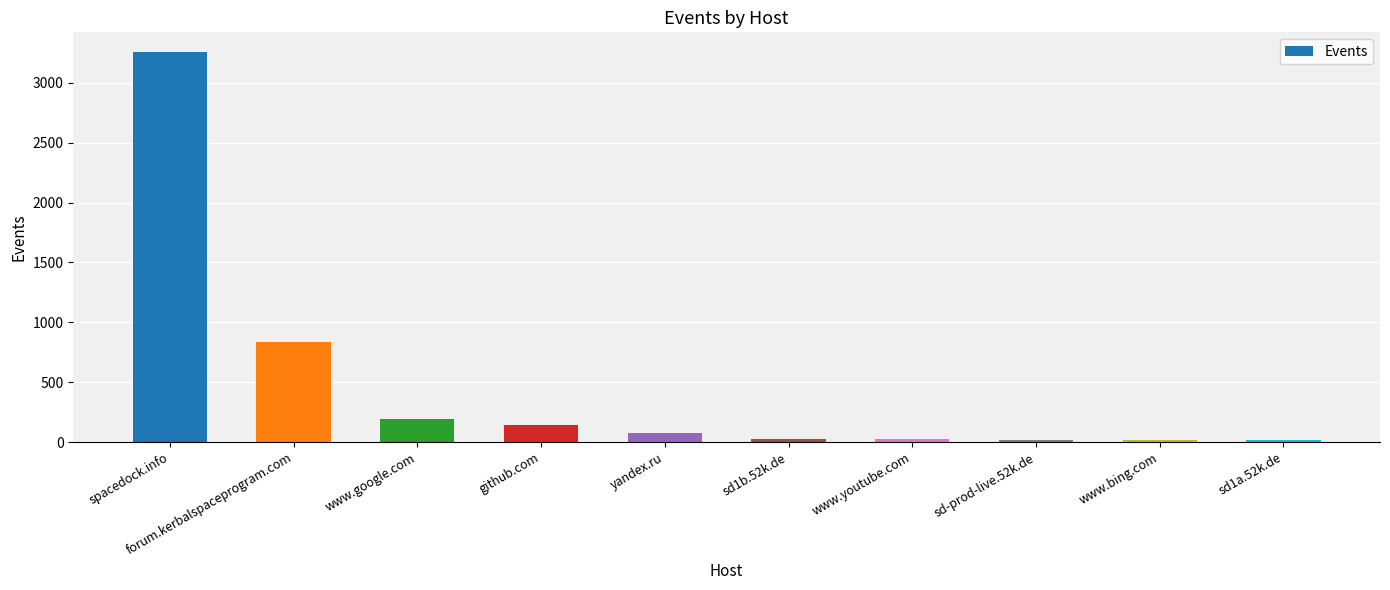

Which label corresponds to the largest value in the chart?

spacedock.info